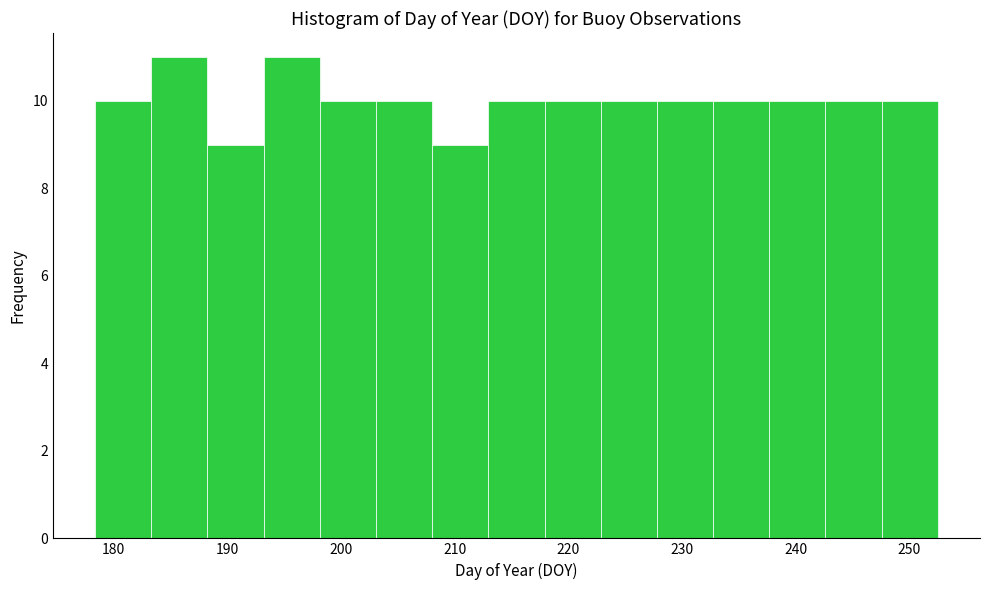

What is the height of the bar covering 213 to 218 on the x-axis? Neither the bar edges nor the heights are printed on the chart, so give them approximately, as read against the axes.

10